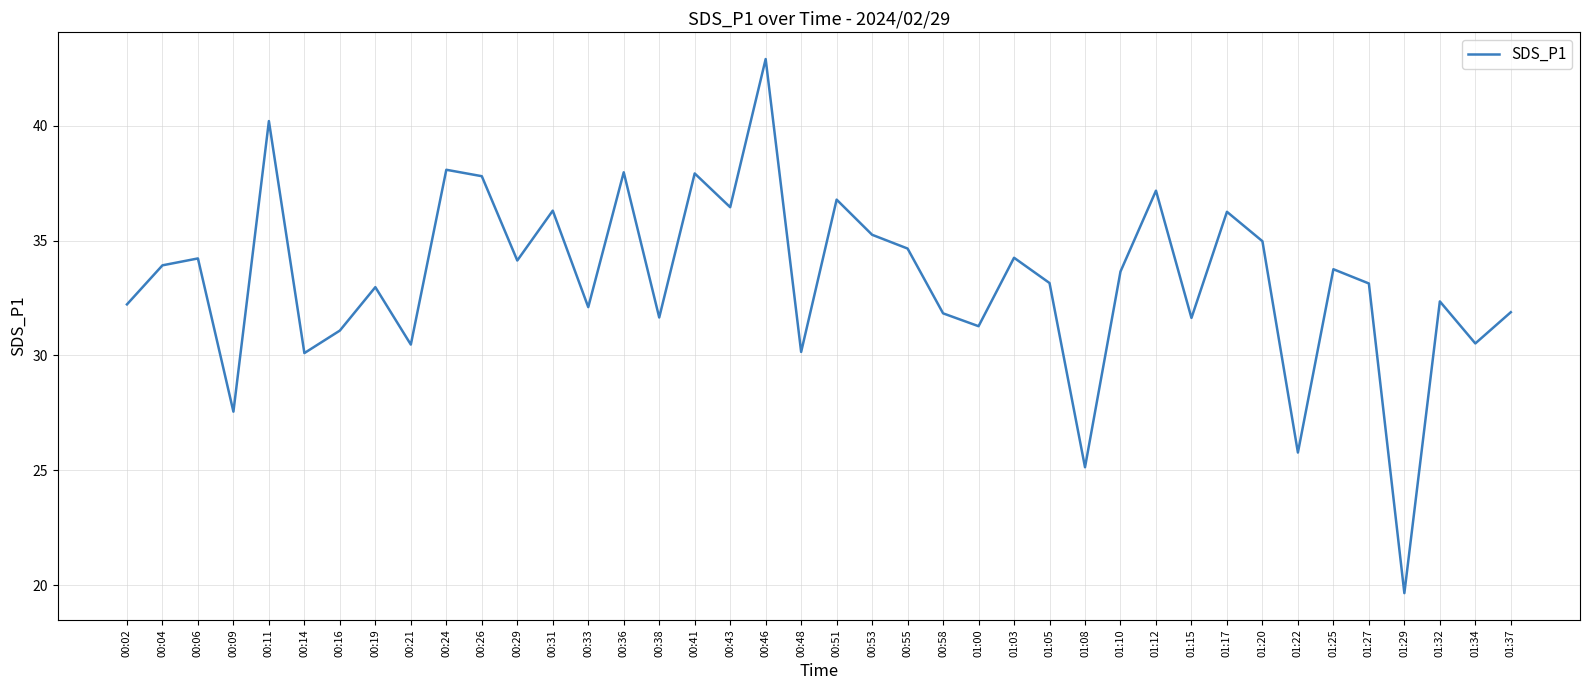

Is it true that the value at 00:41 is 17.8?

False